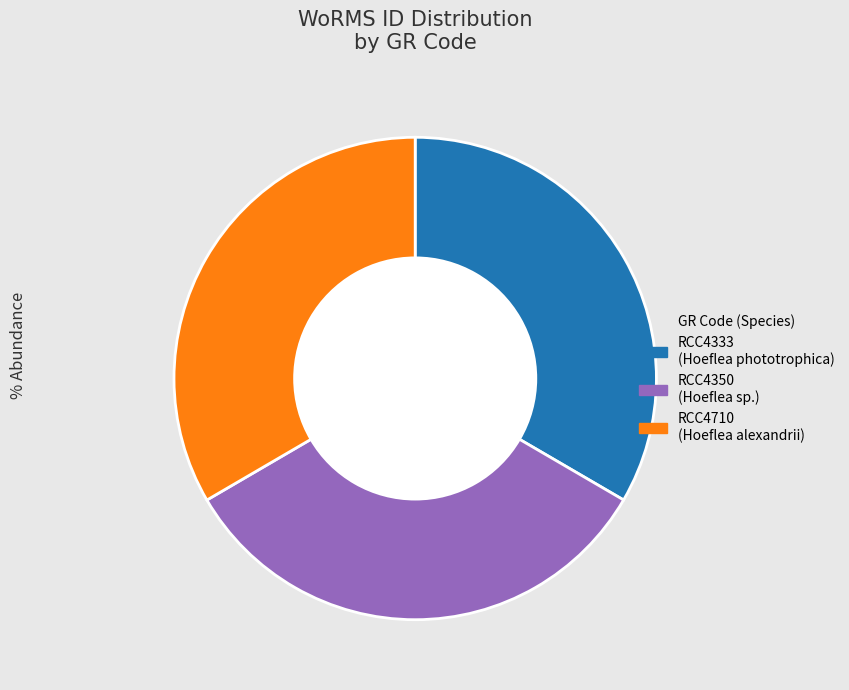

What percentage is the RCC4333 slice, to the nearest percent?

33%